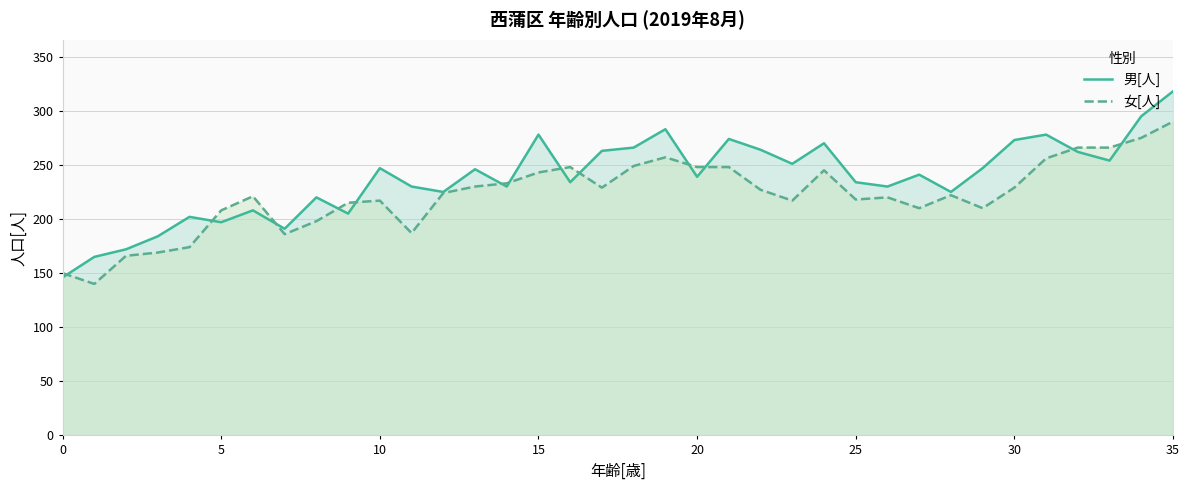

What is the approximate value of 男[人] at 31, to the nearest 5?

280